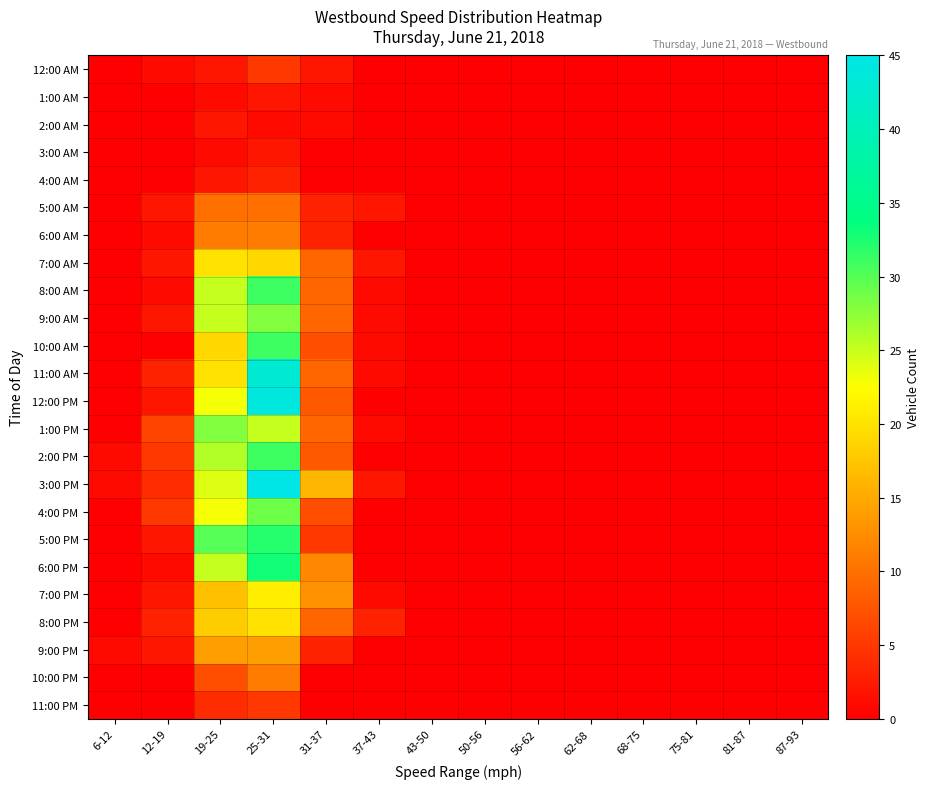

Reading left to right, list all the values displayed in this chart.

12:00 AM: 6-12=0	12-19=1	19-25=2	25-31=5	31-37=2	37-43=0	43-50=0	50-56=0	56-62=0	62-68=0	68-75=0	75-81=0	81-87=0	87-93=0
1:00 AM: 6-12=0	12-19=0	19-25=1	25-31=2	31-37=1	37-43=0	43-50=0	50-56=0	56-62=0	62-68=0	68-75=0	75-81=0	81-87=0	87-93=0
2:00 AM: 6-12=0	12-19=0	19-25=2	25-31=1	31-37=1	37-43=0	43-50=0	50-56=0	56-62=0	62-68=0	68-75=0	75-81=0	81-87=0	87-93=0
3:00 AM: 6-12=0	12-19=0	19-25=1	25-31=2	31-37=0	37-43=0	43-50=0	50-56=0	56-62=0	62-68=0	68-75=0	75-81=0	81-87=0	87-93=0
4:00 AM: 6-12=0	12-19=0	19-25=2	25-31=3	31-37=0	37-43=0	43-50=0	50-56=0	56-62=0	62-68=0	68-75=0	75-81=0	81-87=0	87-93=0
5:00 AM: 6-12=0	12-19=2	19-25=10	25-31=10	31-37=3	37-43=2	43-50=0	50-56=0	56-62=0	62-68=0	68-75=0	75-81=0	81-87=0	87-93=0
6:00 AM: 6-12=0	12-19=1	19-25=11	25-31=11	31-37=3	37-43=0	43-50=0	50-56=0	56-62=0	62-68=0	68-75=0	75-81=0	81-87=0	87-93=0
7:00 AM: 6-12=0	12-19=2	19-25=20	25-31=19	31-37=9	37-43=2	43-50=0	50-56=0	56-62=0	62-68=0	68-75=0	75-81=0	81-87=0	87-93=0
8:00 AM: 6-12=0	12-19=1	19-25=25	25-31=31	31-37=9	37-43=1	43-50=0	50-56=0	56-62=0	62-68=0	68-75=0	75-81=0	81-87=0	87-93=0
9:00 AM: 6-12=0	12-19=2	19-25=25	25-31=28	31-37=9	37-43=1	43-50=0	50-56=0	56-62=0	62-68=0	68-75=0	75-81=0	81-87=0	87-93=0
10:00 AM: 6-12=0	12-19=0	19-25=19	25-31=31	31-37=7	37-43=1	43-50=0	50-56=0	56-62=0	62-68=0	68-75=0	75-81=0	81-87=0	87-93=0
11:00 AM: 6-12=0	12-19=3	19-25=20	25-31=43	31-37=9	37-43=1	43-50=0	50-56=0	56-62=0	62-68=0	68-75=0	75-81=0	81-87=0	87-93=0
12:00 PM: 6-12=0	12-19=2	19-25=23	25-31=44	31-37=8	37-43=0	43-50=0	50-56=0	56-62=0	62-68=0	68-75=0	75-81=0	81-87=0	87-93=0
1:00 PM: 6-12=0	12-19=6	19-25=28	25-31=25	31-37=9	37-43=1	43-50=0	50-56=0	56-62=0	62-68=0	68-75=0	75-81=0	81-87=0	87-93=0
2:00 PM: 6-12=1	12-19=5	19-25=26	25-31=31	31-37=8	37-43=0	43-50=0	50-56=0	56-62=0	62-68=0	68-75=0	75-81=0	81-87=0	87-93=0
3:00 PM: 6-12=1	12-19=4	19-25=24	25-31=45	31-37=16	37-43=2	43-50=0	50-56=0	56-62=0	62-68=0	68-75=0	75-81=0	81-87=0	87-93=0
4:00 PM: 6-12=0	12-19=5	19-25=23	25-31=29	31-37=7	37-43=0	43-50=0	50-56=0	56-62=0	62-68=0	68-75=0	75-81=0	81-87=0	87-93=0
5:00 PM: 6-12=0	12-19=2	19-25=30	25-31=32	31-37=5	37-43=0	43-50=0	50-56=0	56-62=0	62-68=0	68-75=0	75-81=0	81-87=0	87-93=0
6:00 PM: 6-12=0	12-19=1	19-25=25	25-31=33	31-37=12	37-43=0	43-50=0	50-56=0	56-62=0	62-68=0	68-75=0	75-81=0	81-87=0	87-93=0
7:00 PM: 6-12=0	12-19=2	19-25=17	25-31=21	31-37=13	37-43=1	43-50=0	50-56=0	56-62=0	62-68=0	68-75=0	75-81=0	81-87=0	87-93=0
8:00 PM: 6-12=0	12-19=3	19-25=18	25-31=20	31-37=9	37-43=3	43-50=0	50-56=0	56-62=0	62-68=0	68-75=0	75-81=0	81-87=0	87-93=0
9:00 PM: 6-12=1	12-19=2	19-25=14	25-31=14	31-37=3	37-43=0	43-50=0	50-56=0	56-62=0	62-68=0	68-75=0	75-81=0	81-87=0	87-93=0
10:00 PM: 6-12=0	12-19=0	19-25=7	25-31=11	31-37=0	37-43=0	43-50=0	50-56=0	56-62=0	62-68=0	68-75=0	75-81=0	81-87=0	87-93=0
11:00 PM: 6-12=0	12-19=0	19-25=4	25-31=5	31-37=0	37-43=0	43-50=0	50-56=0	56-62=0	62-68=0	68-75=0	75-81=0	81-87=0	87-93=0